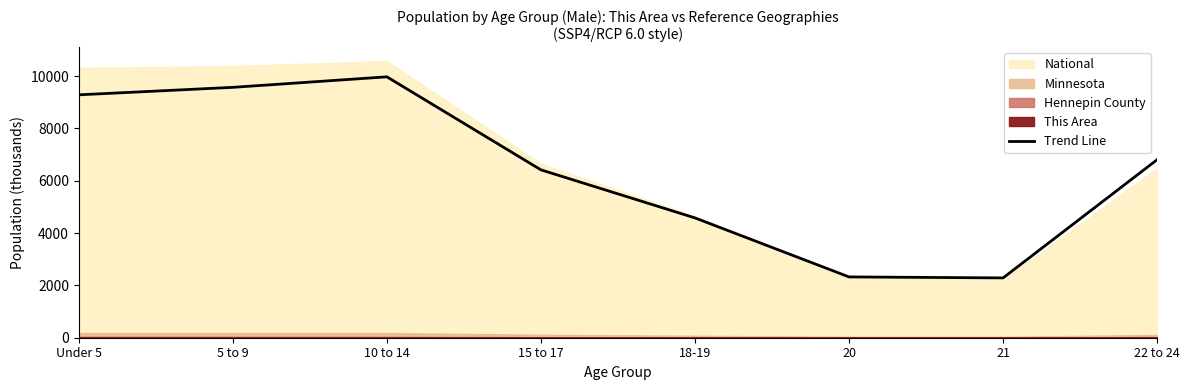

The value at 21 is 3320.4. True or false?

False